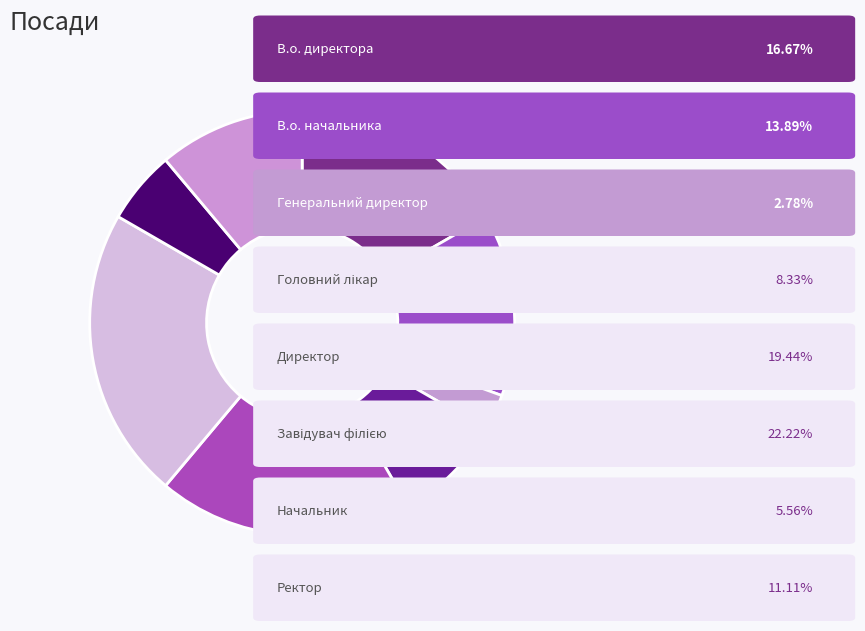

To the nearest percent, what is the difference between the largest and smallest slice percentages?

19%